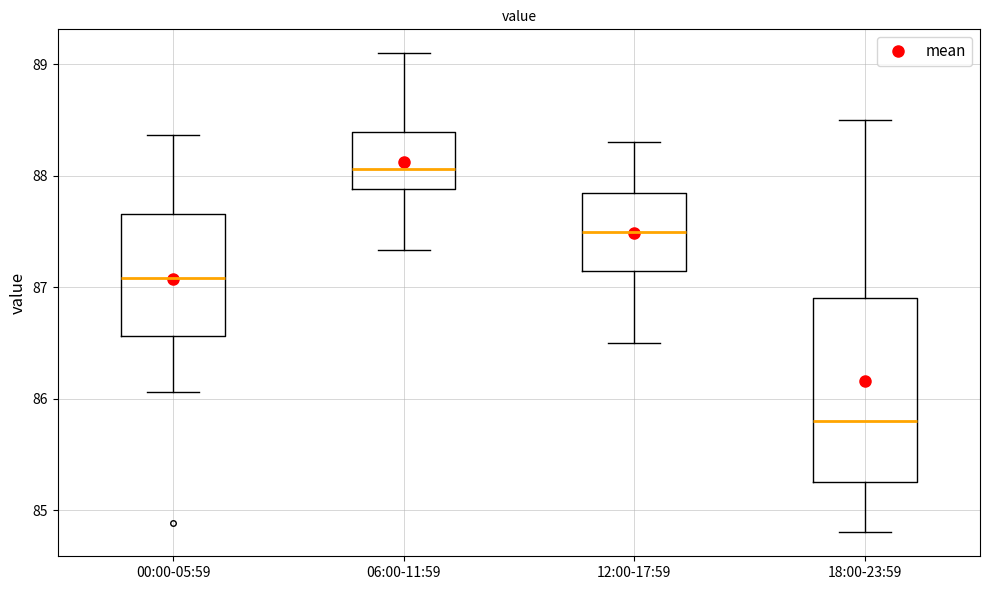

Where does the upper whisker of the box for 00:00-05:59 end on the y-axis? The values are not printed on the chart, so give them approximately, as read against the axis.

88.4